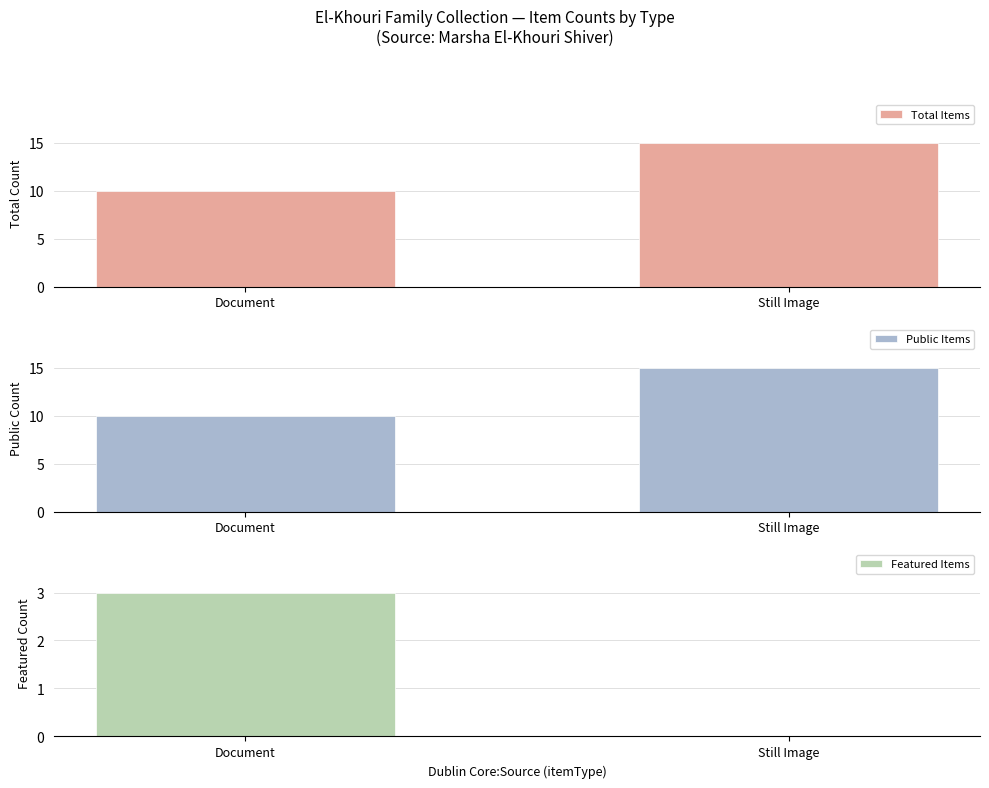

What is the label of the 2nd bar from the left?

Still Image